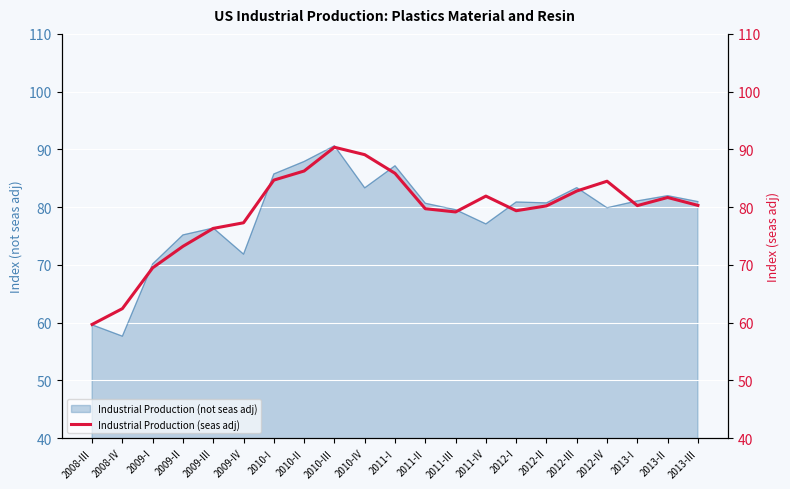

What is the label of the 14th point from the left?

2011-IV